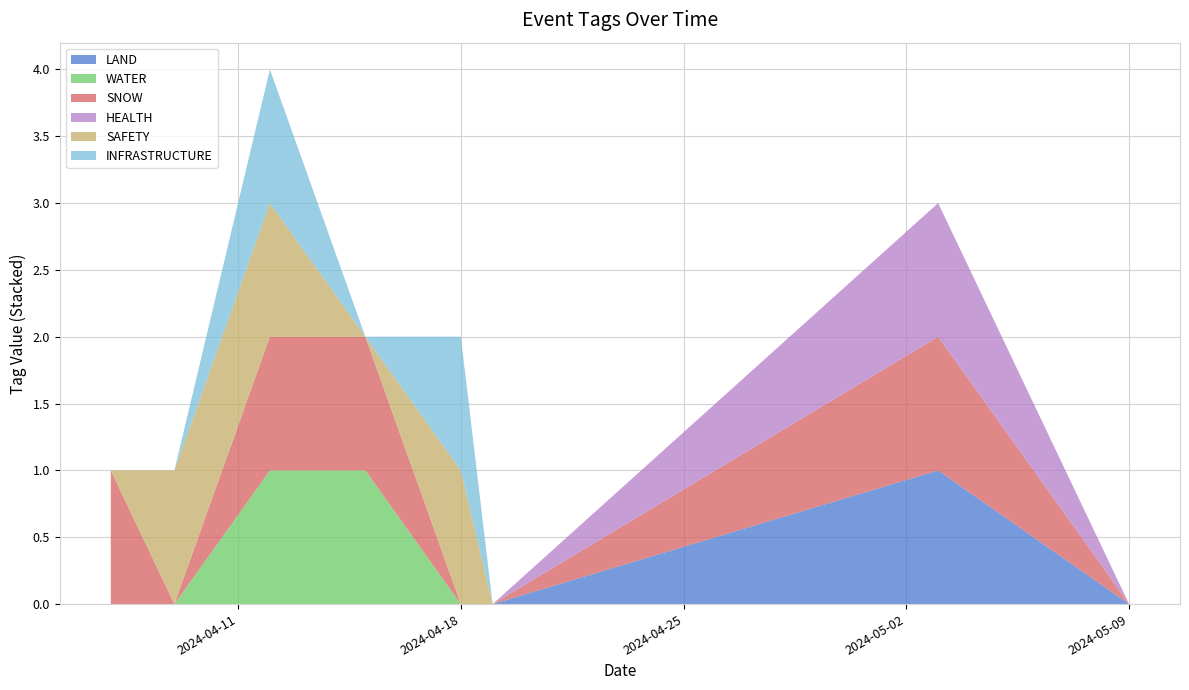

Reading left to right, transcribe all the data shown in this chart.

LAND: 0	0	0	0	0	0	1	0
WATER: 0	0	1	1	0	0	0	0
SNOW: 1	0	1	1	0	0	1	0
HEALTH: 0	0	0	0	0	0	1	0
SAFETY: 0	1	1	0	1	0	0	0
INFRASTRUCTURE: 0	0	1	0	1	0	0	0